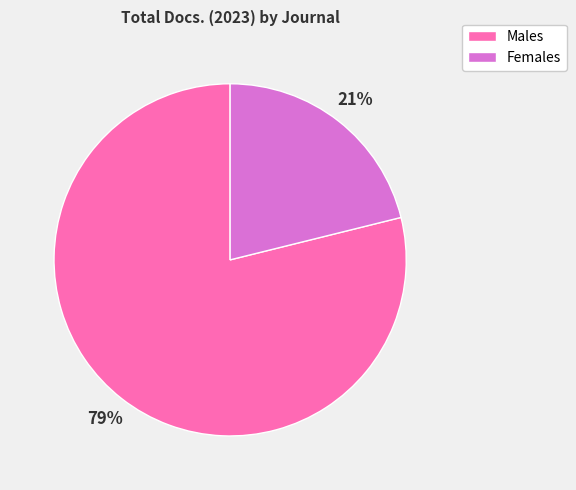

Between Males and Females, which is larger?

Males